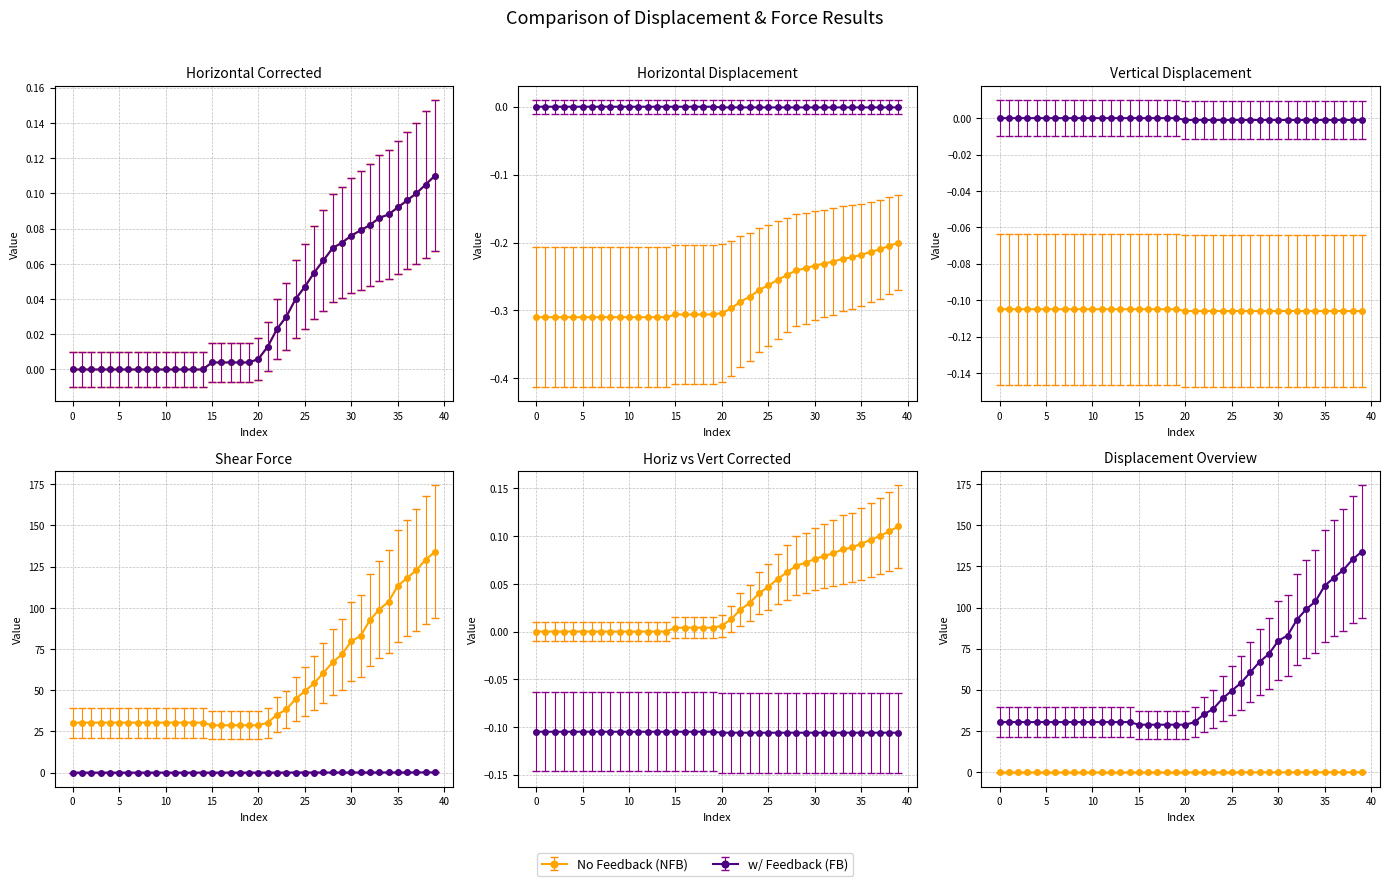

Between 3 and 33, which is larger?

33